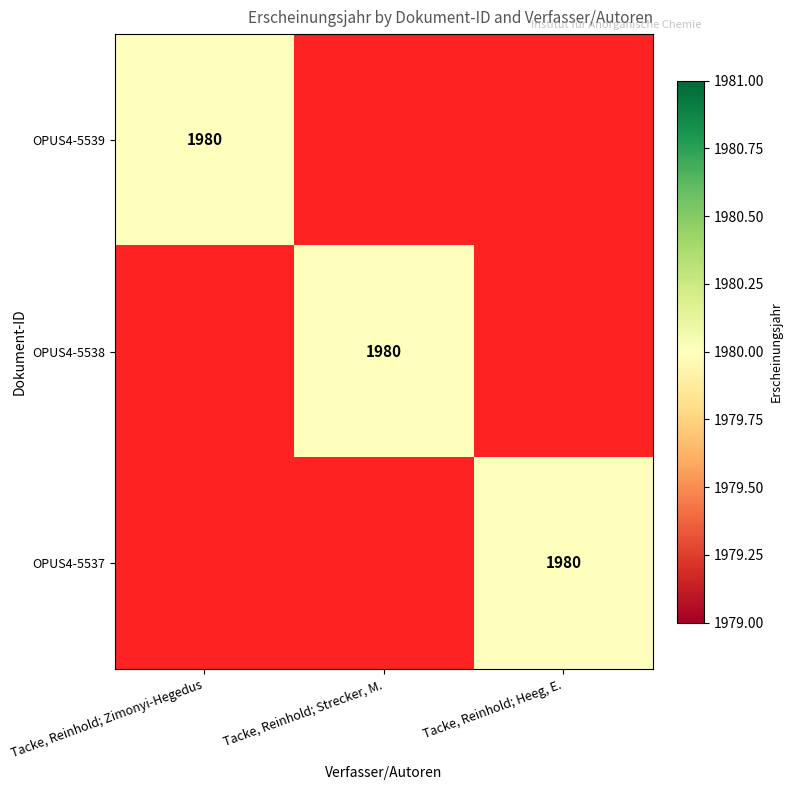

Which has a higher value, Tacke, Reinhold; Heeg, E. or Tacke, Reinhold; Zimonyi-Hegedus?

Tacke, Reinhold; Zimonyi-Hegedus